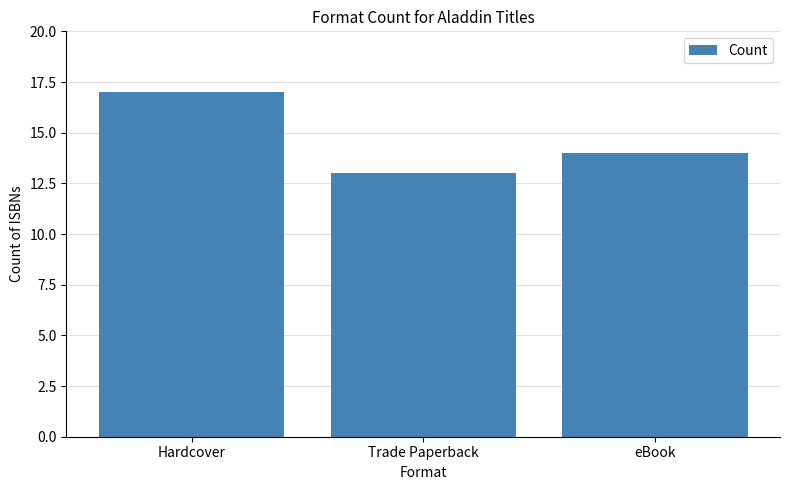

What is the change in value from Trade Paperback to eBook?

+1